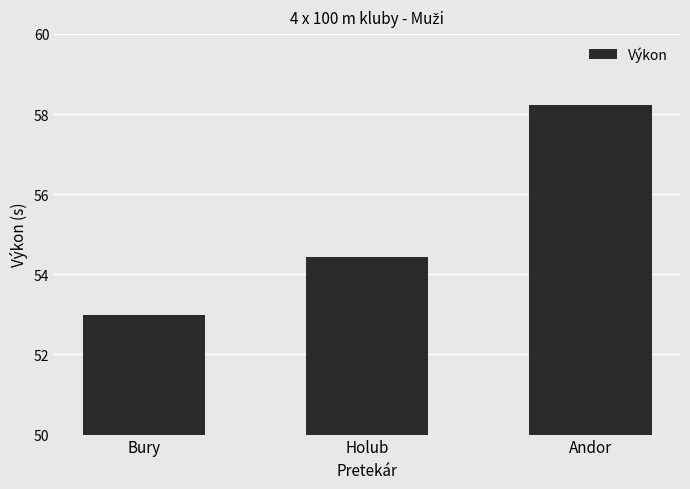

Is it true that the value at Bury is 53.0?

True